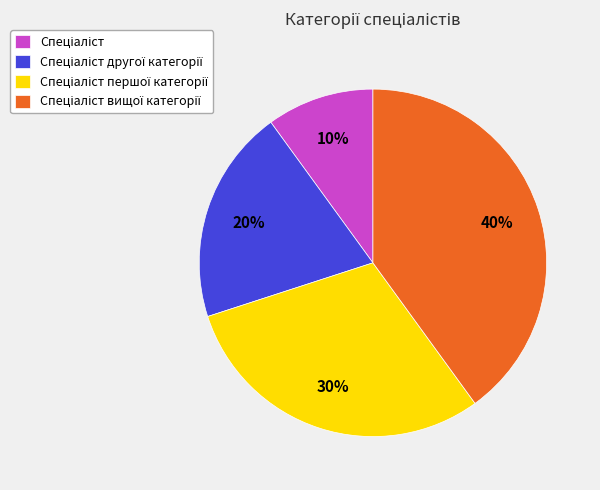

To the nearest percent, what is the average slice percentage?

25%